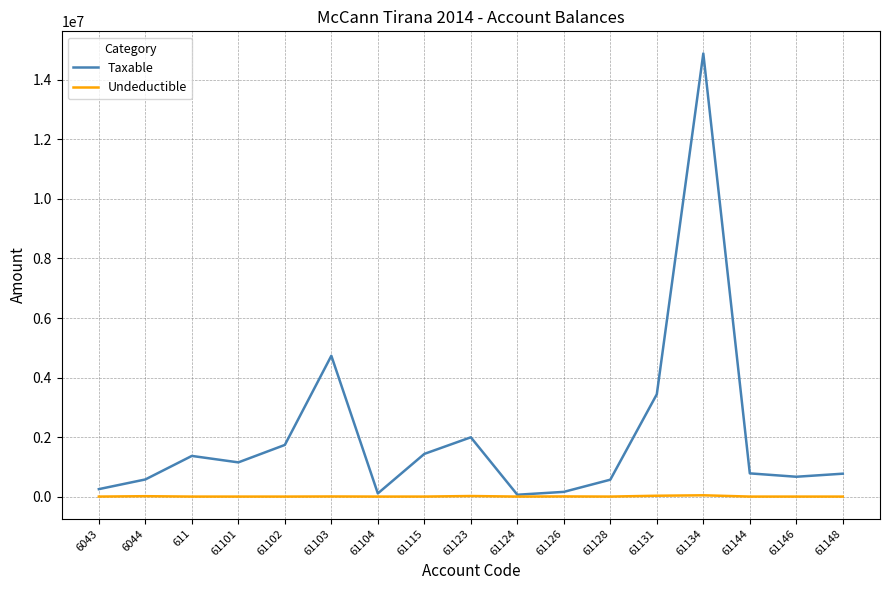

The value of Undeductible at 611 is 0.0. True or false?

True